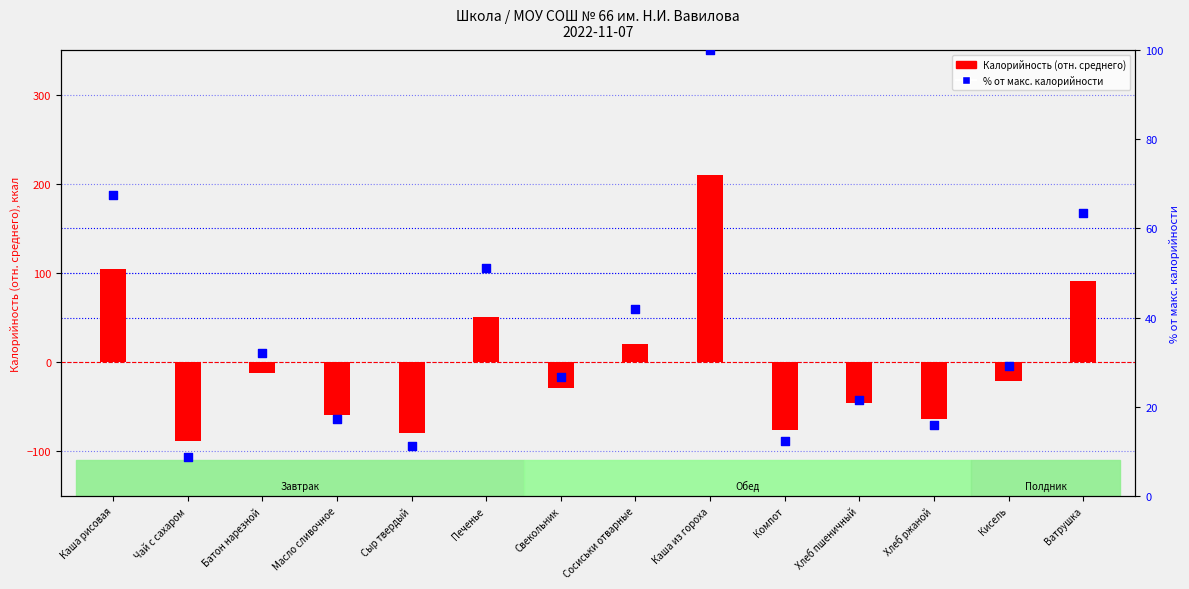

What is the total value across all series at Ватрушка?

153.9